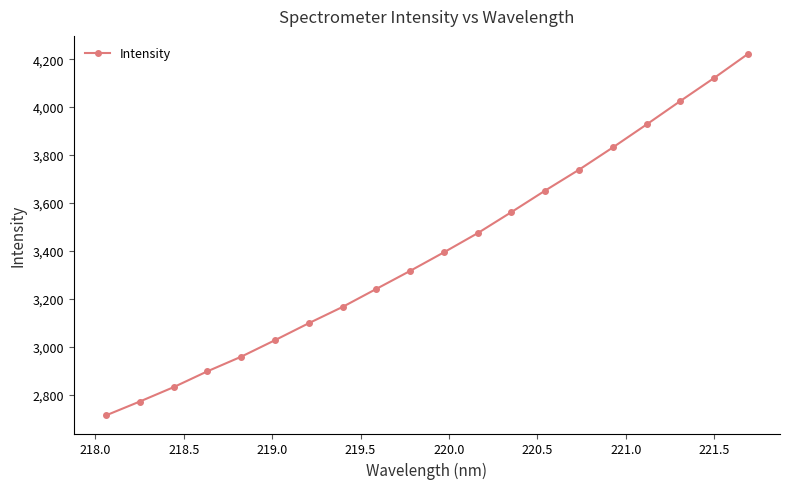

What is the average value?

3398.2